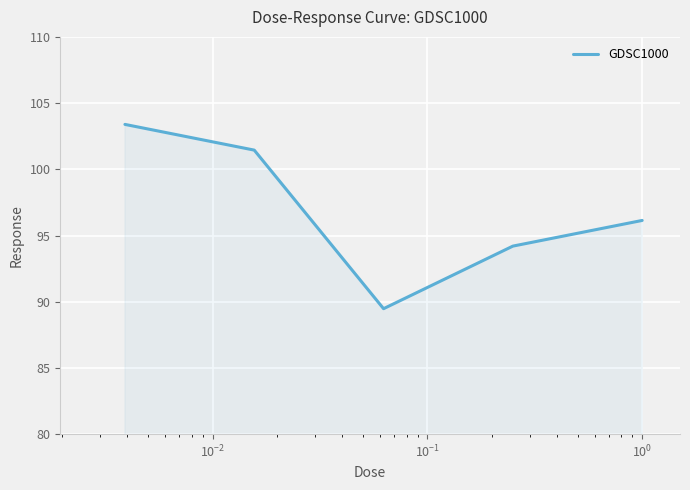

True or false: there are more than 0 points higher than both neighbors.

False